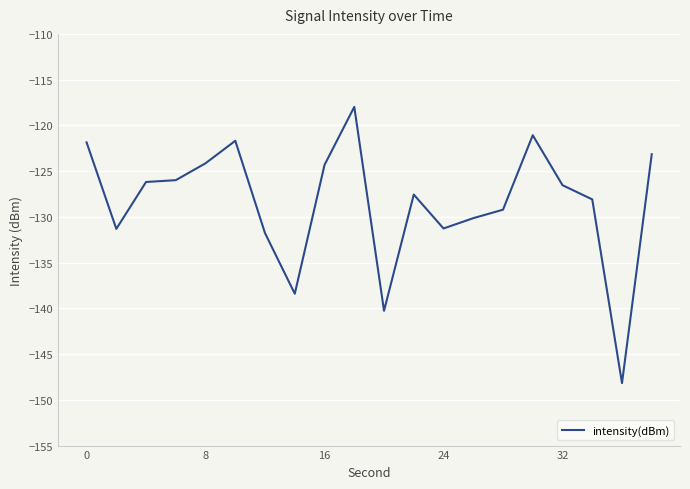

What is the greatest value displayed?

-118.0